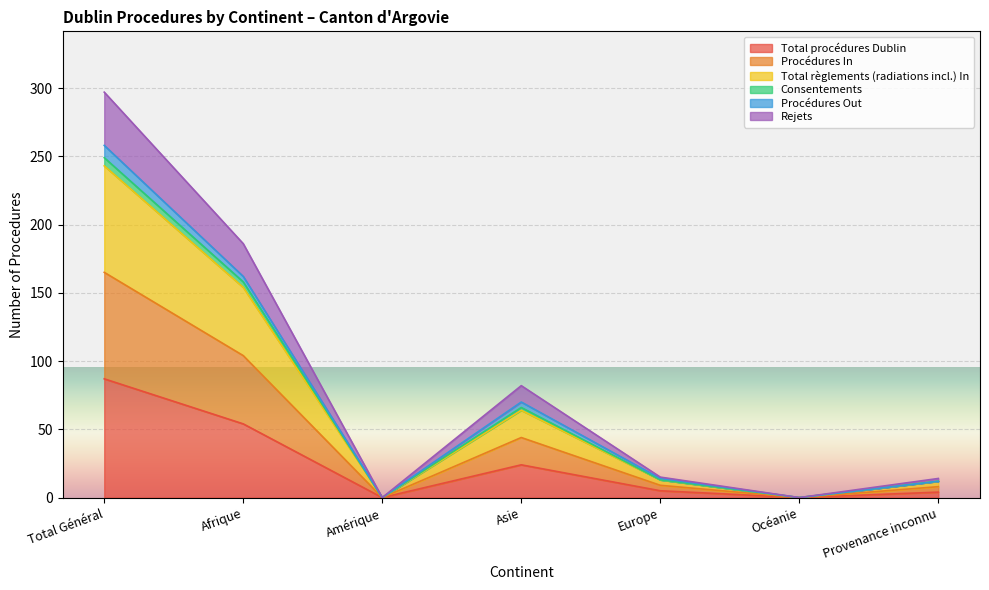

What is the difference between the maximum and second lowest values in the Total procédures Dublin series?

87